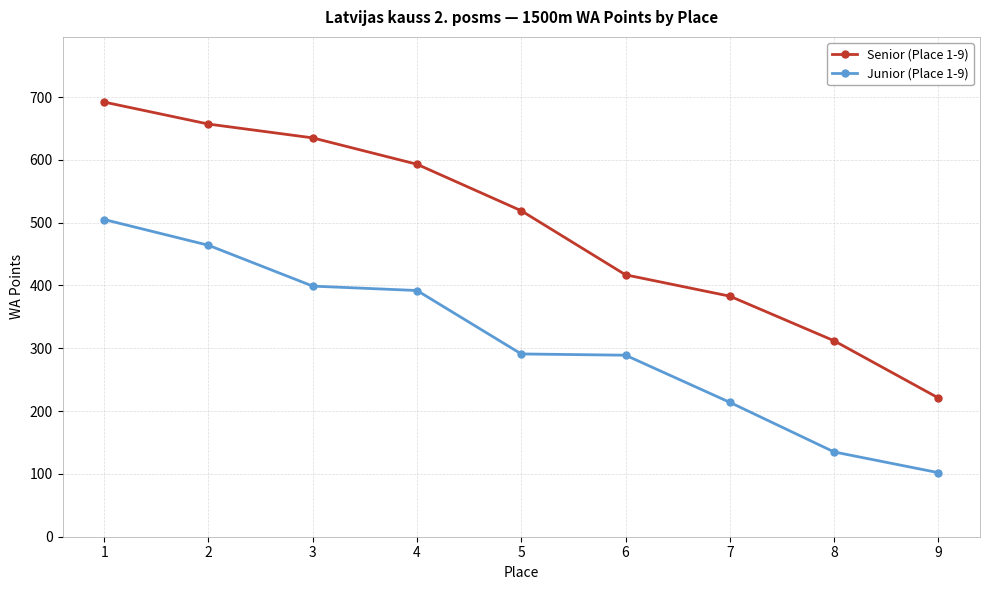

At which category is the sum across all series the highest?

1